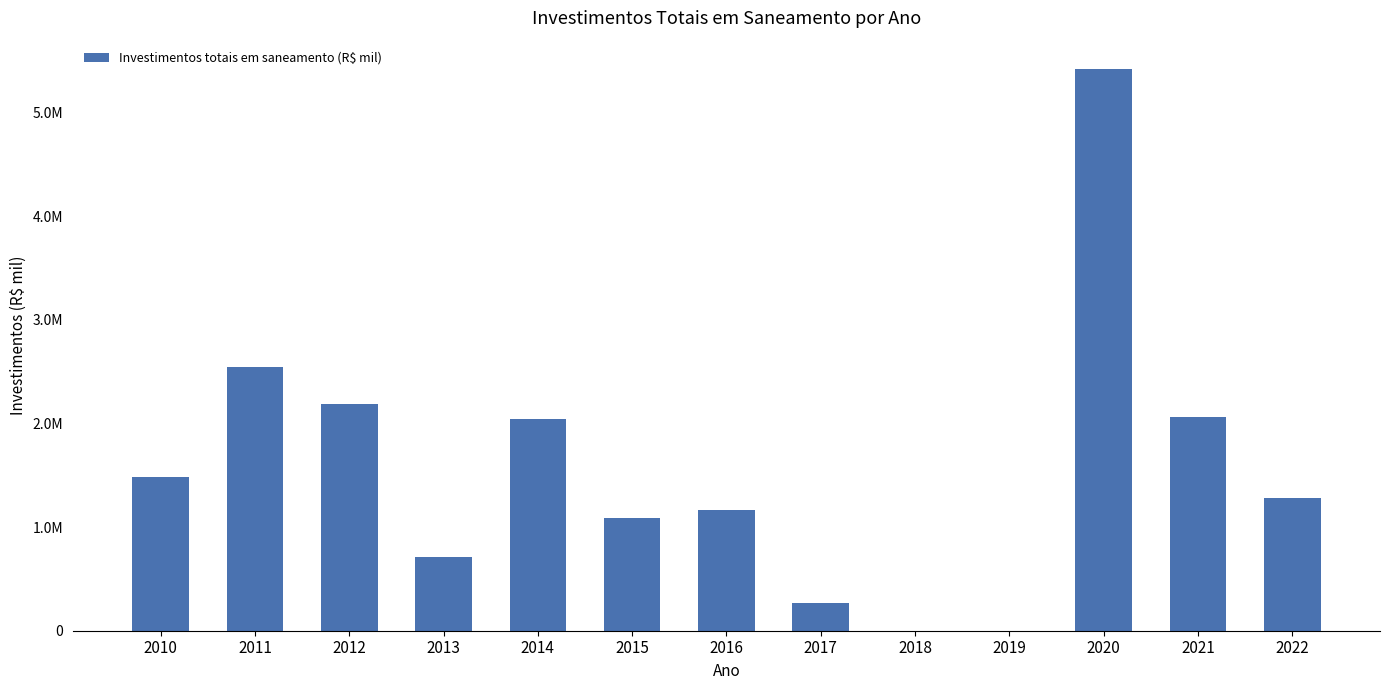

True or false: the data shows 1481915.8 at 2010.

True